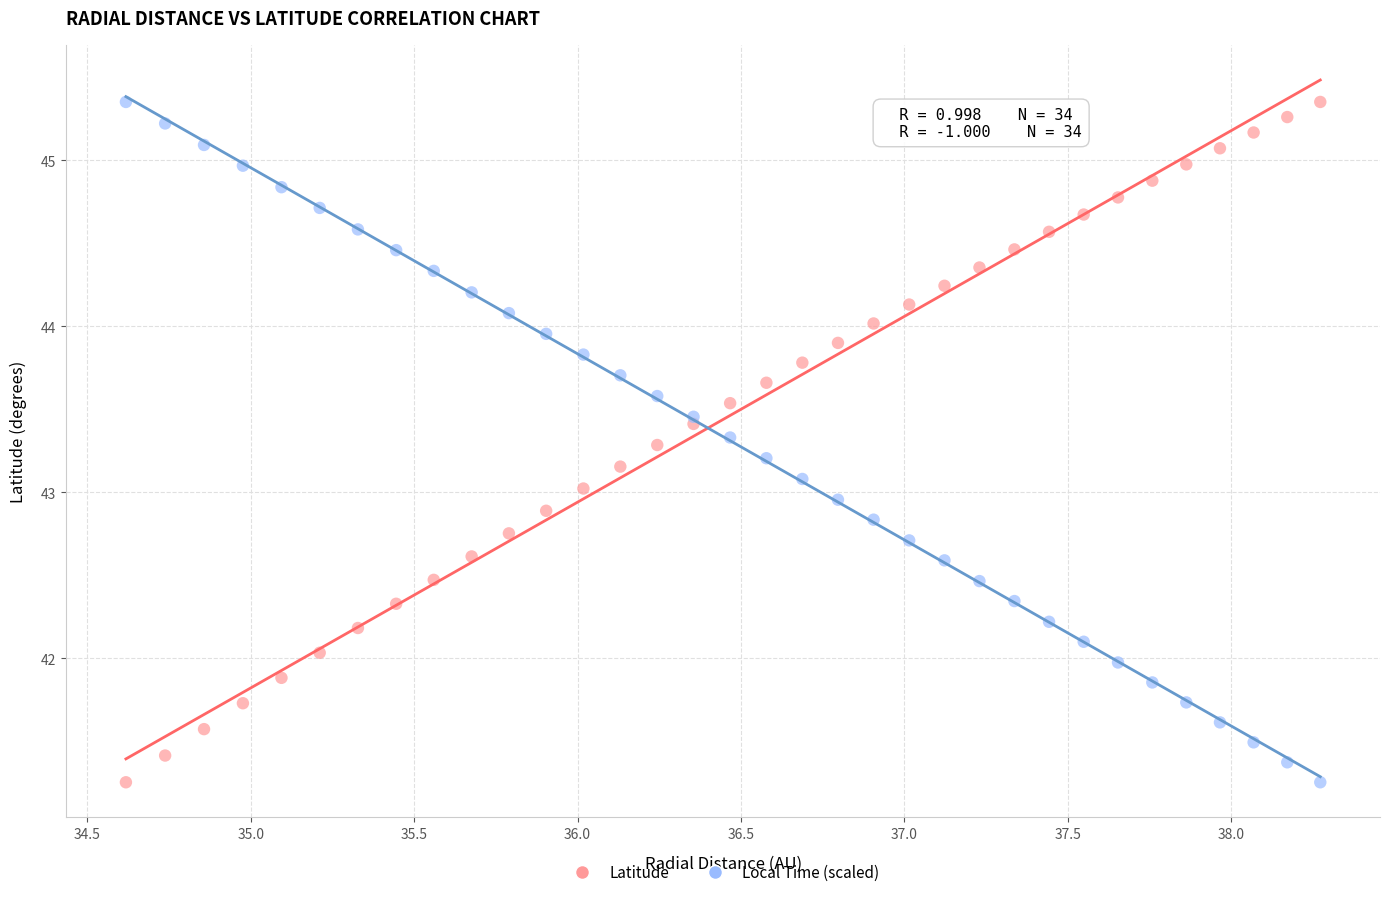

What is the X range (max minus min) for the scatter plot?

3.7